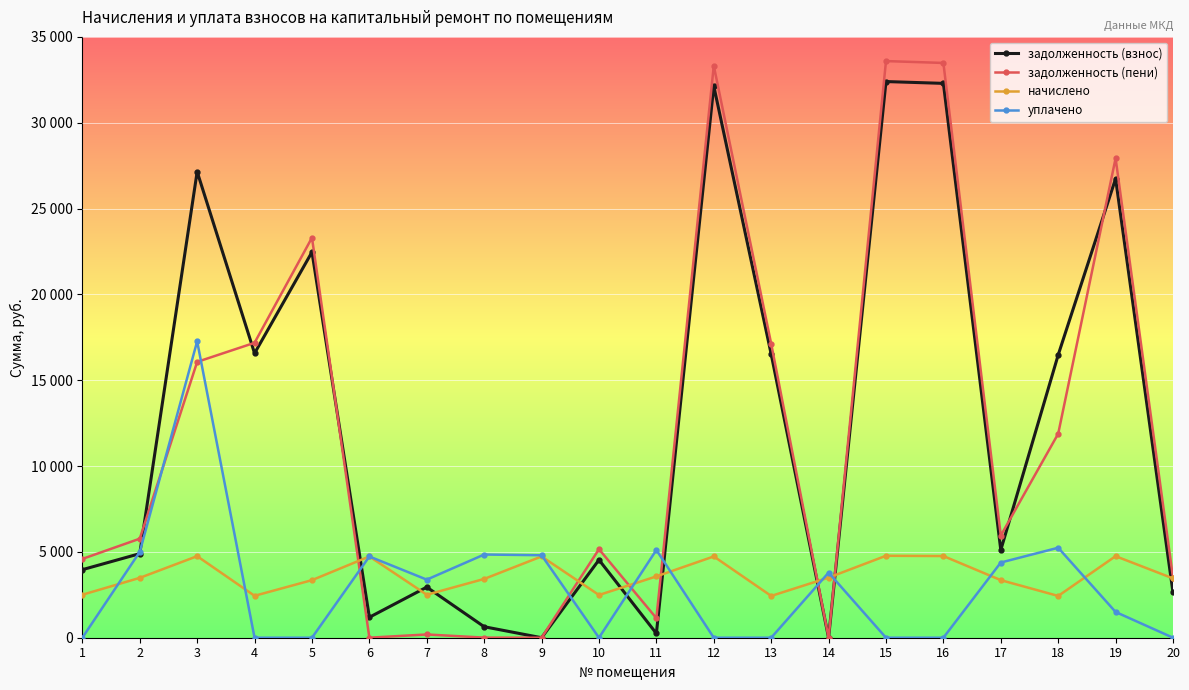

Does the chart display data point markers on the line(s)?

Yes